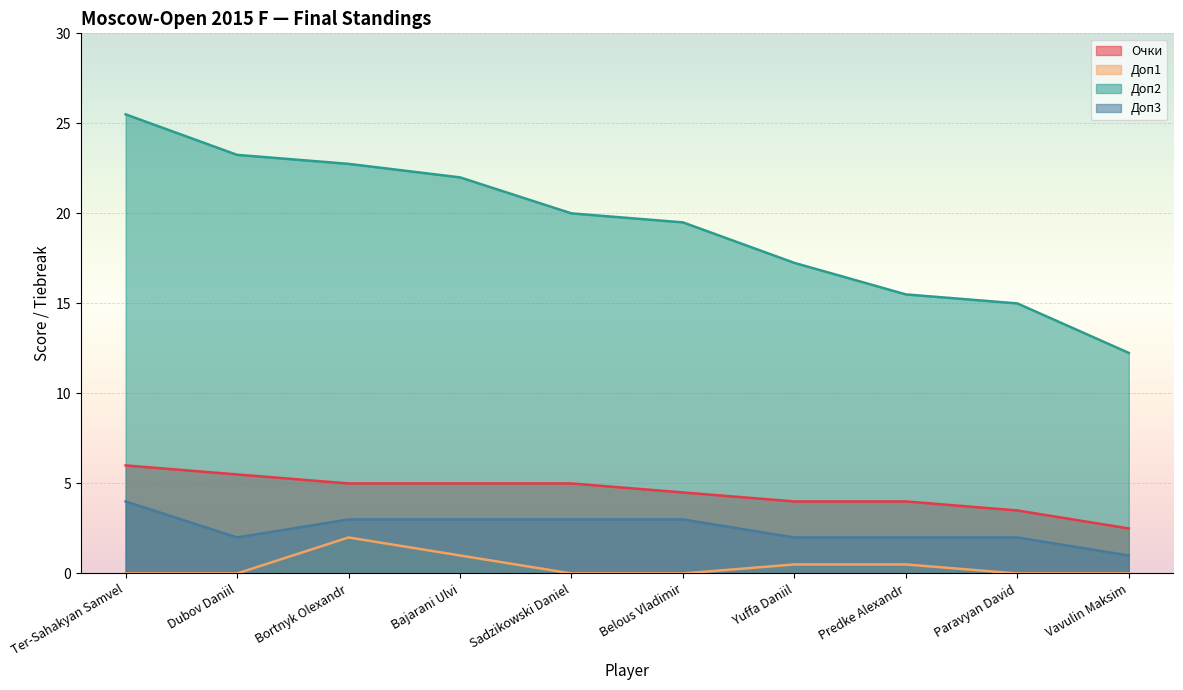

How many values in the Доп2 series exceed 20?

4